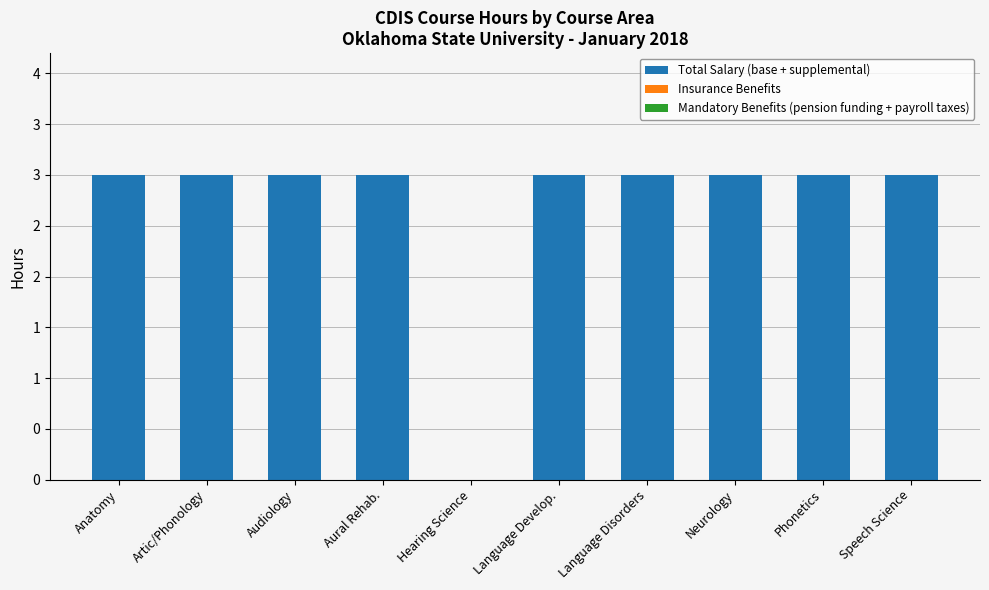

Are the bars horizontal?

No